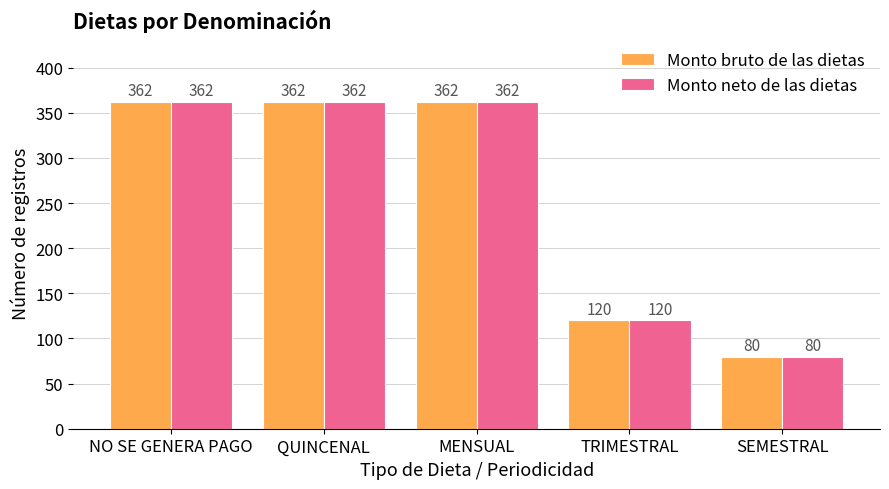

What is the minimum value for Monto neto de las dietas?

80